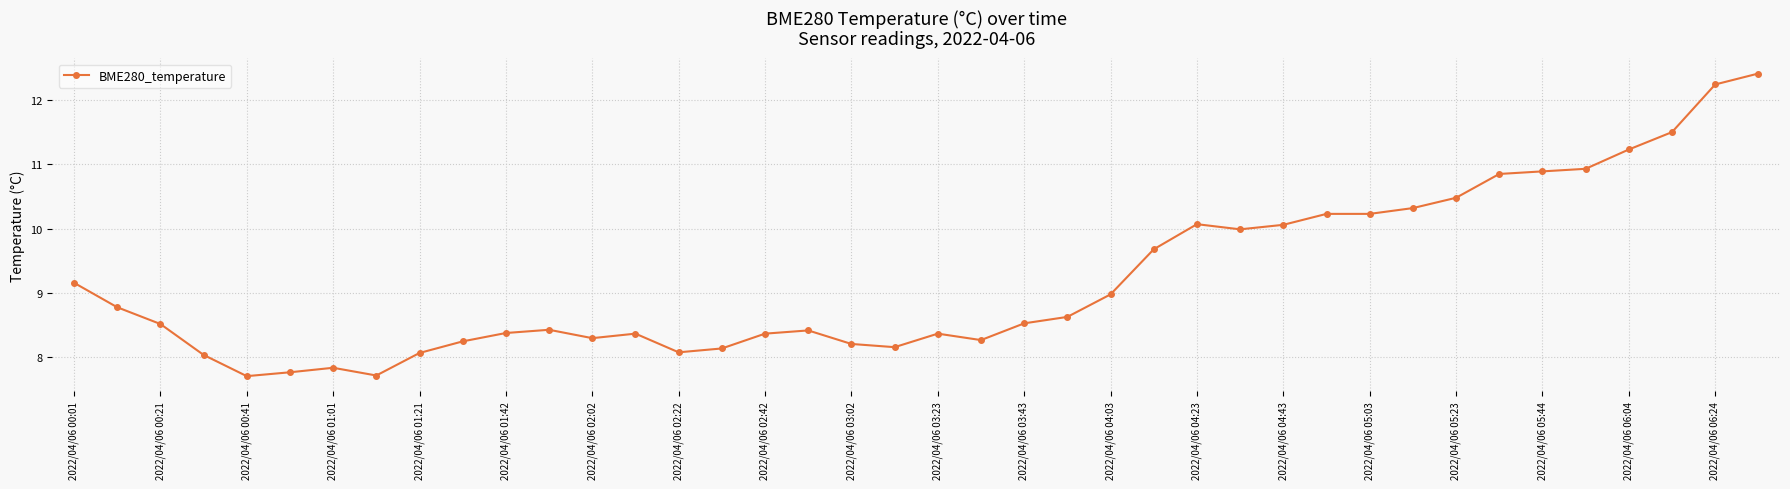

What is the greatest value displayed?

12.4